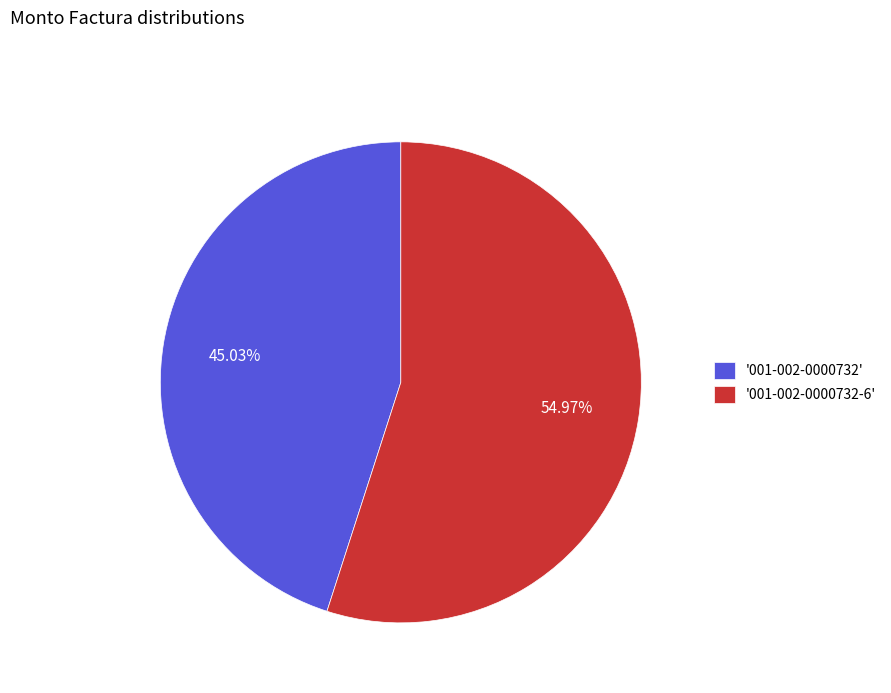

Which category accounts for the majority?

'001-002-0000732-6'